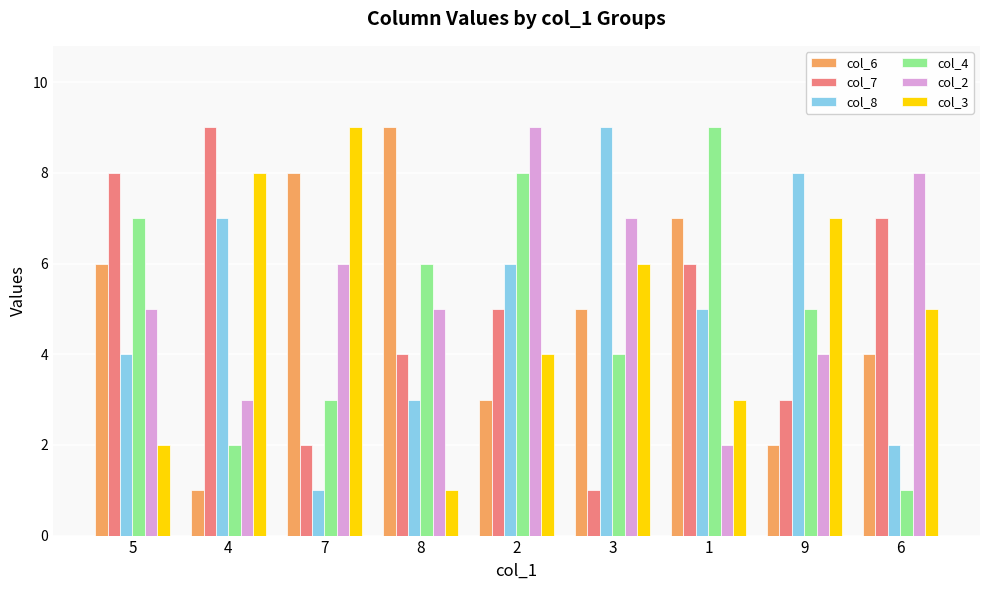

What is the minimum value for col_4?

1